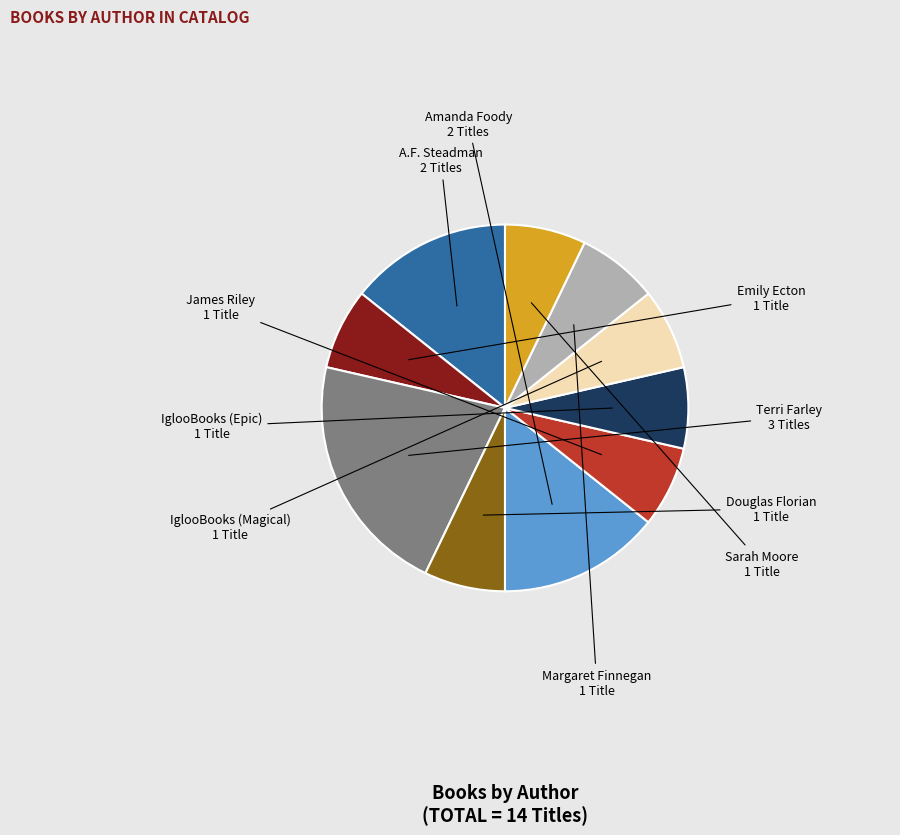

Is there any slice that represents more than half of the pie?

No